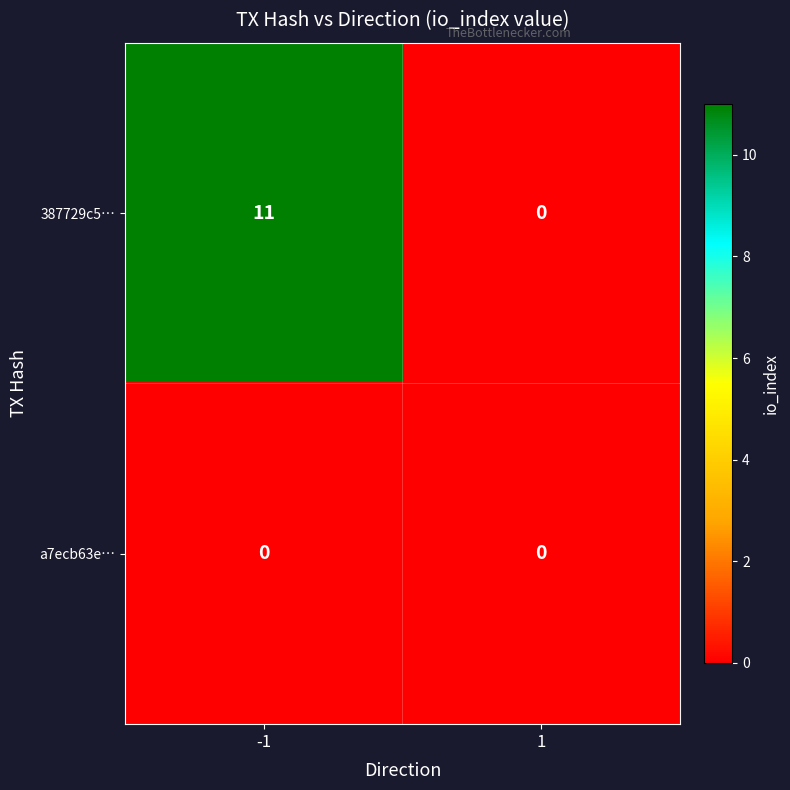

Which series has the largest range (max minus min)?

387729c5…